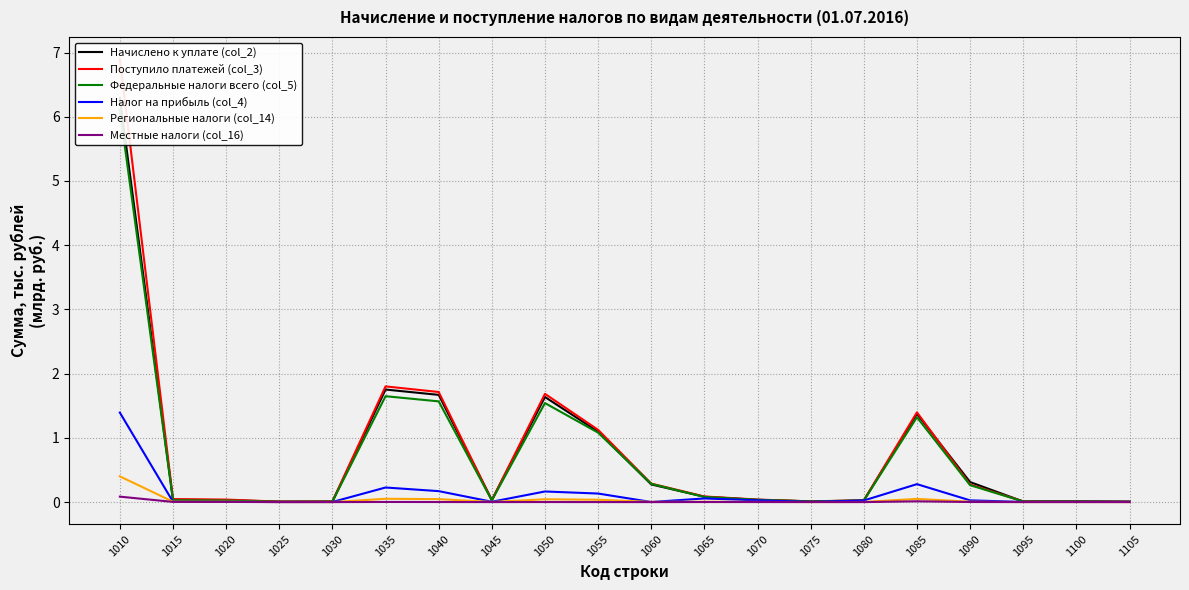

Is it true that Местные налоги (col_16) equals 0.1 at 1010?

True